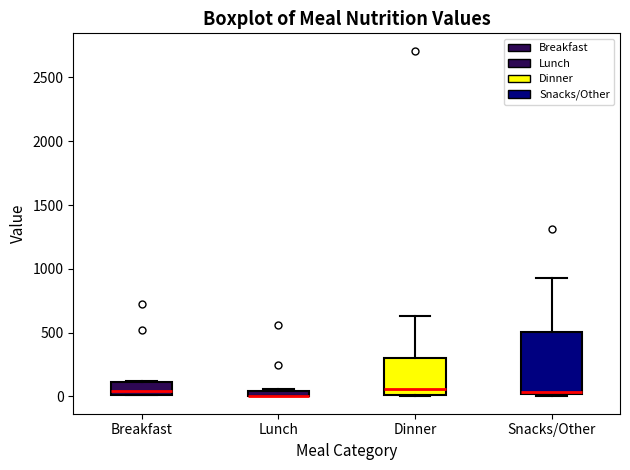

Which box is the tallest, from its lower edge to its upper edge?

Snacks/Other